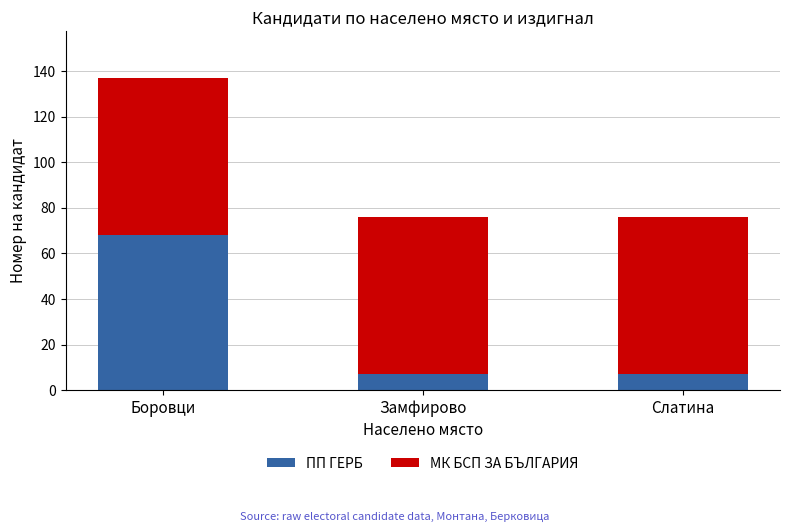

Count the number of data series in this chart.

2